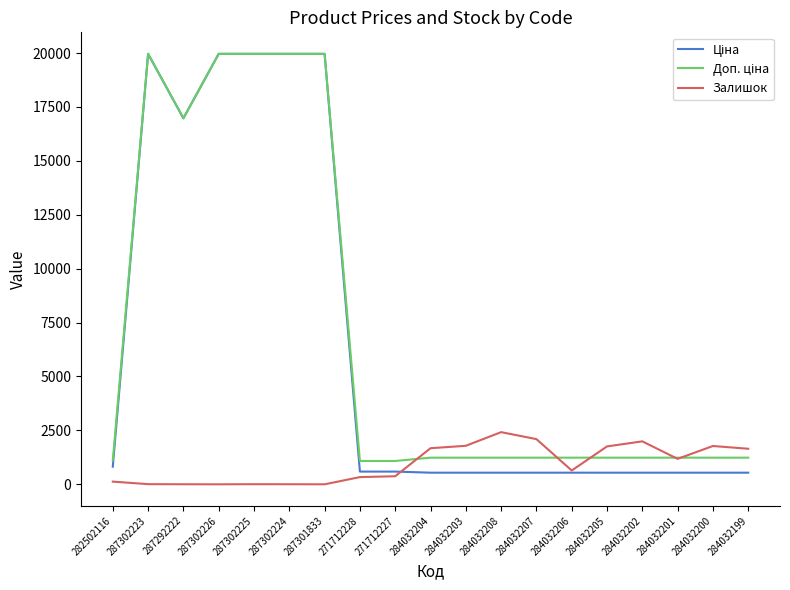

What is the total value across all series at 284032203?

3560.4